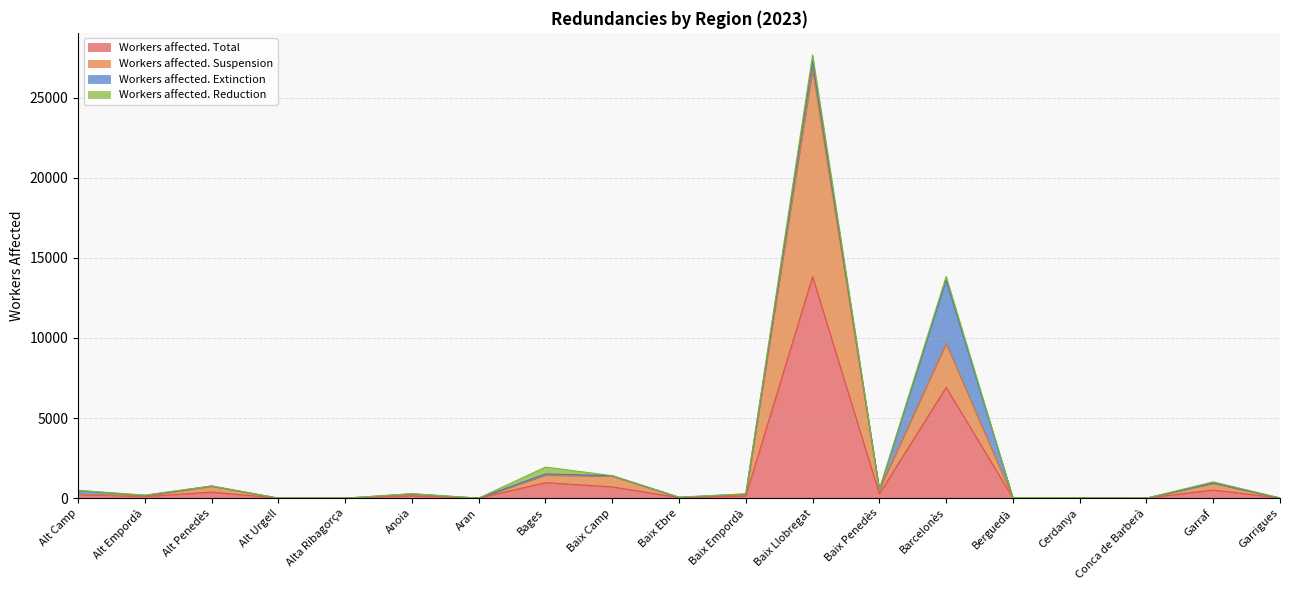

Does the chart have visible grid lines?

Yes